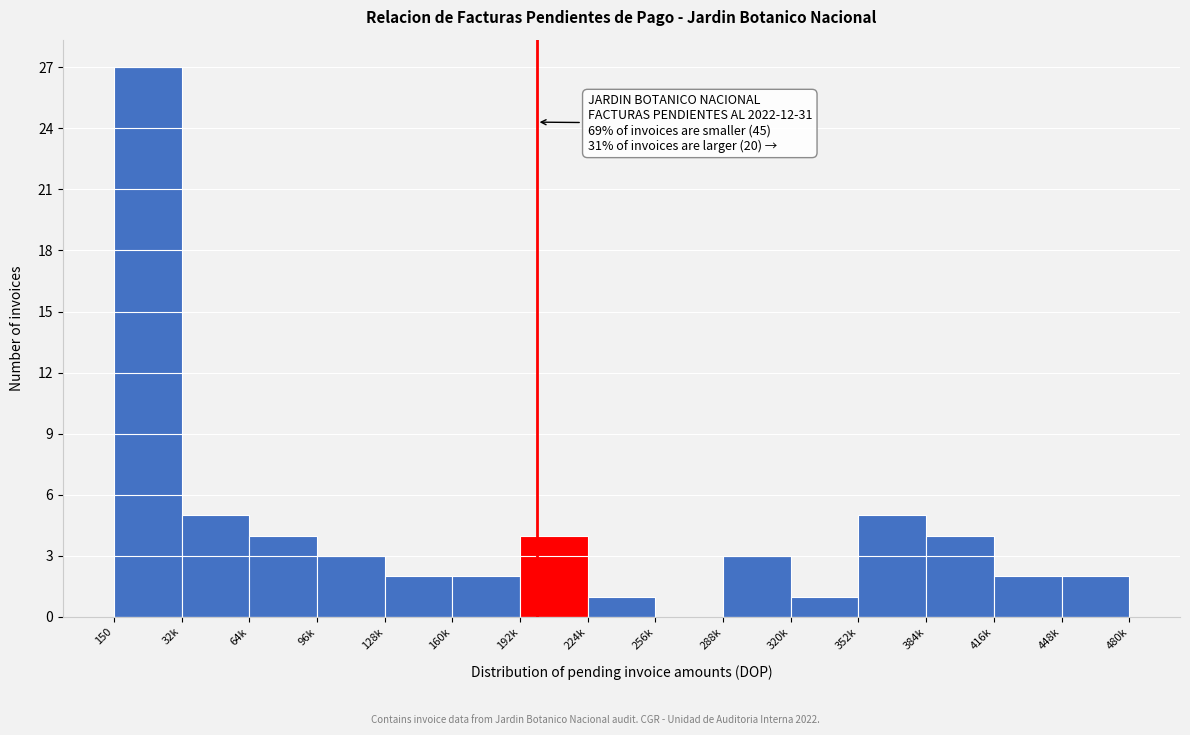

Reading left to right, what are all the values shown in this chart?

150=27	32k=5	64k=4	96k=3	128k=2	160k=2	192k=4	224k=1	256k=0	288k=3	320k=1	352k=5	384k=4	416k=2	448k=2